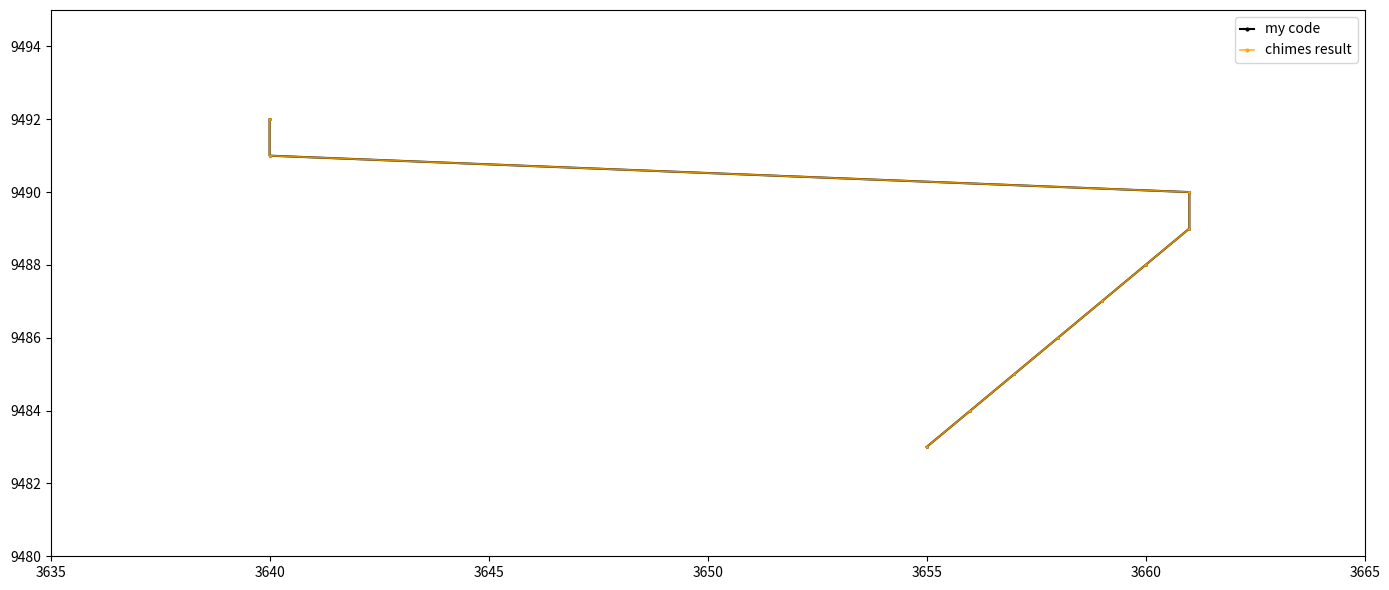

The my code series shows 9491 at 3640. True or false?

True